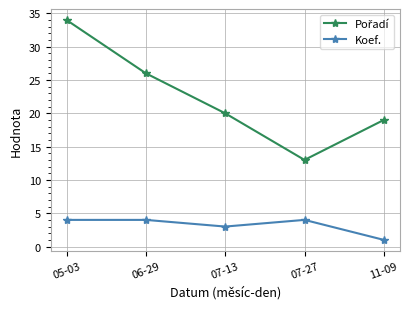

Which label corresponds to the smallest value in the chart?

11-09